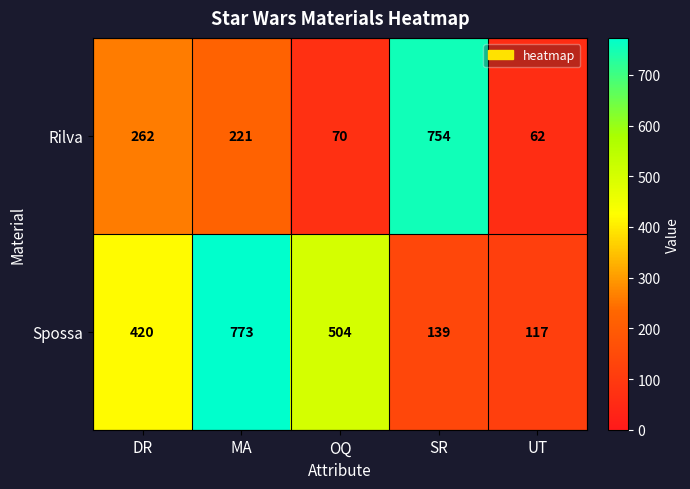

What value does the Rilva series have at MA?

221